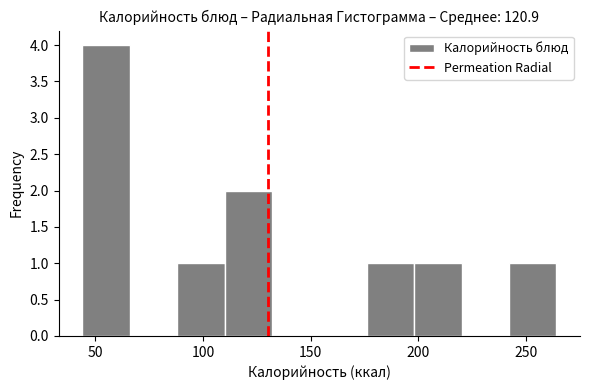

Reading left to right, list every bar in this chart as the range it spans on the x-axis followed by its height. Neither the bar edges nor the heights are printed on the chart, so give them approximately, as read against the axes.

44 to 66: 4
66 to 88: 0
88 to 110: 1
110 to 132: 2
132 to 154: 0
154 to 176: 0
176 to 198: 1
198 to 220: 1
220 to 242: 0
242 to 264: 1